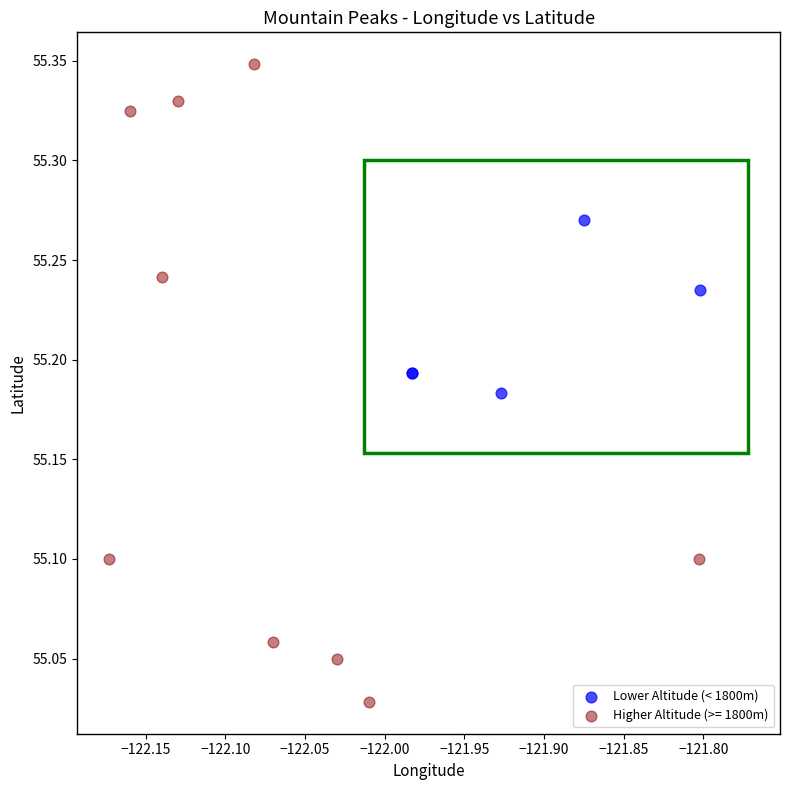

Which series reaches the maximum Y coordinate?

Higher Altitude (>= 1800m)